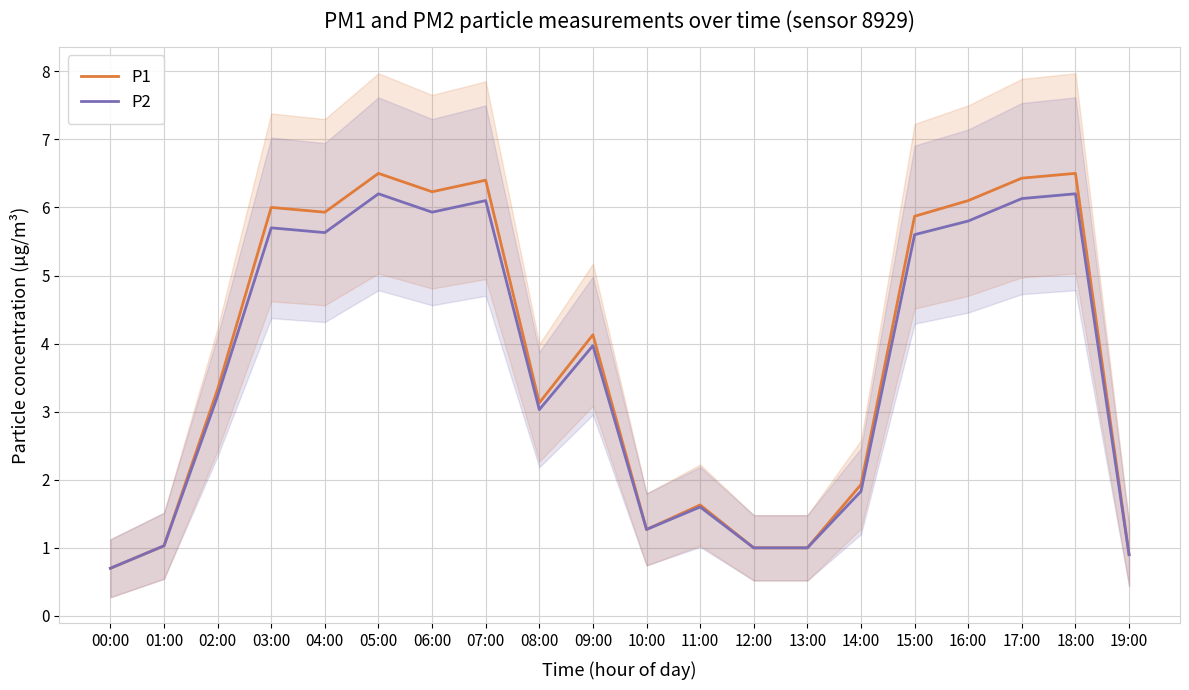

At which category does P1 reach its first local peak?

03:00